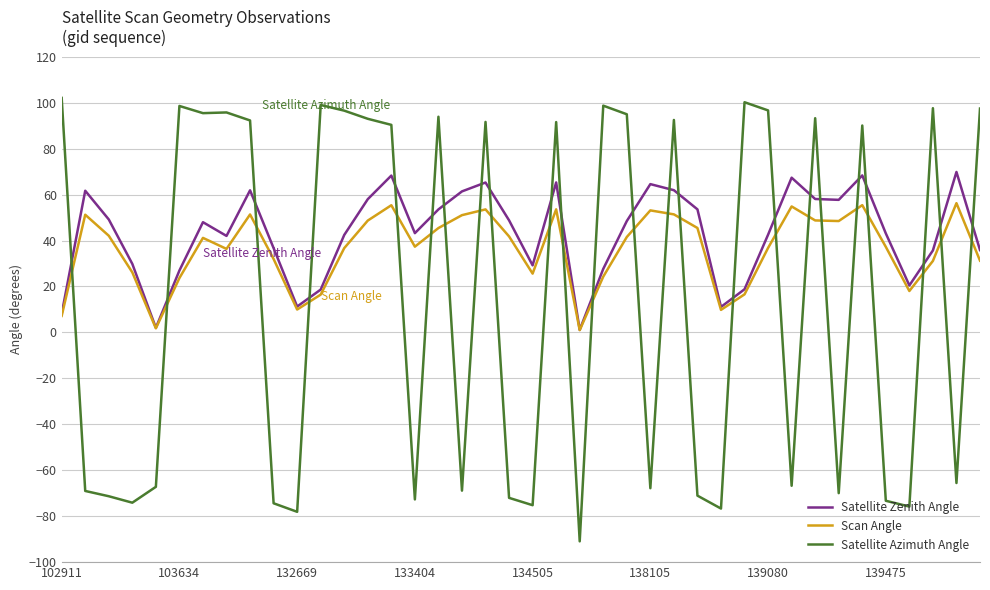

How many intersections are there between Satellite Azimuth Angle and Scan Angle?

24